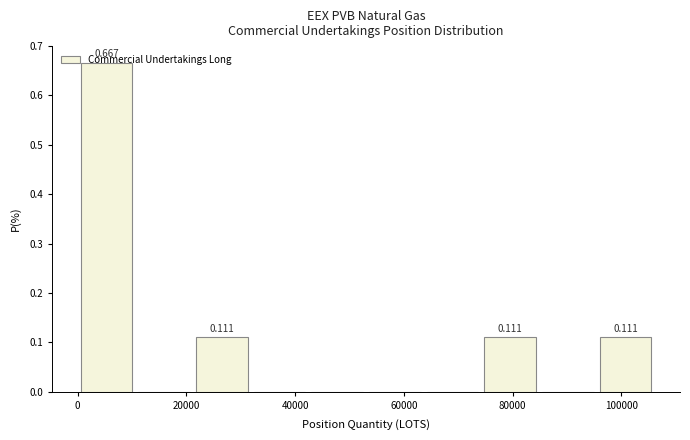

Over which range of the x-axis is the bar tallest?

0 to 10000